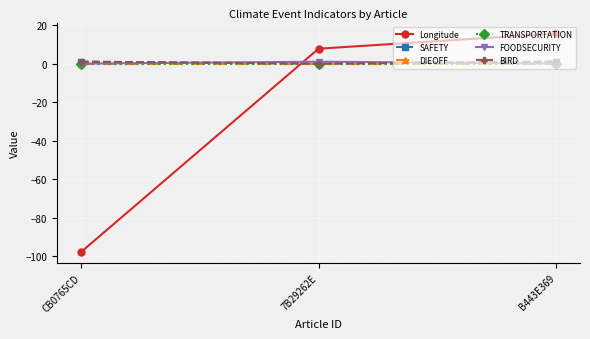

What is the label of the 2nd point from the left?

7B29262E